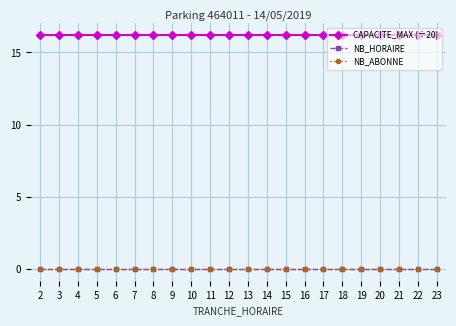

Which series has the largest total across all categories?

CAPACITE_MAX (÷20)